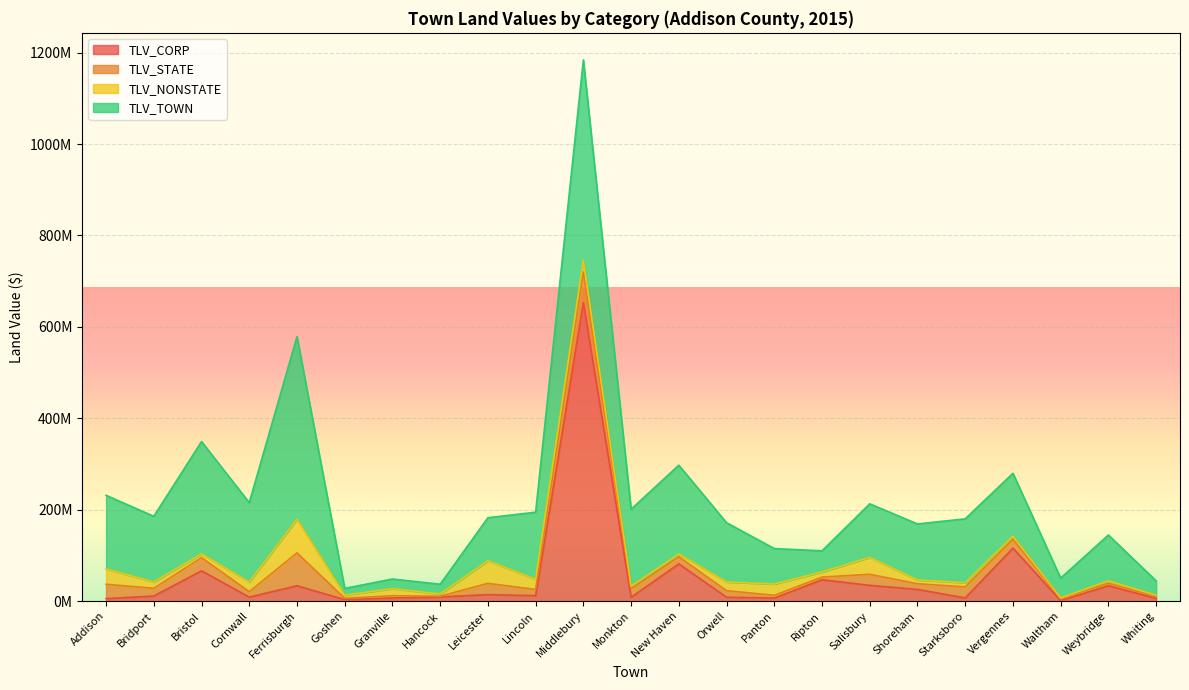

Rank the series at Granville from highest to lowest value.

TLV_TOWN, TLV_NONSTATE, TLV_CORP, TLV_STATE